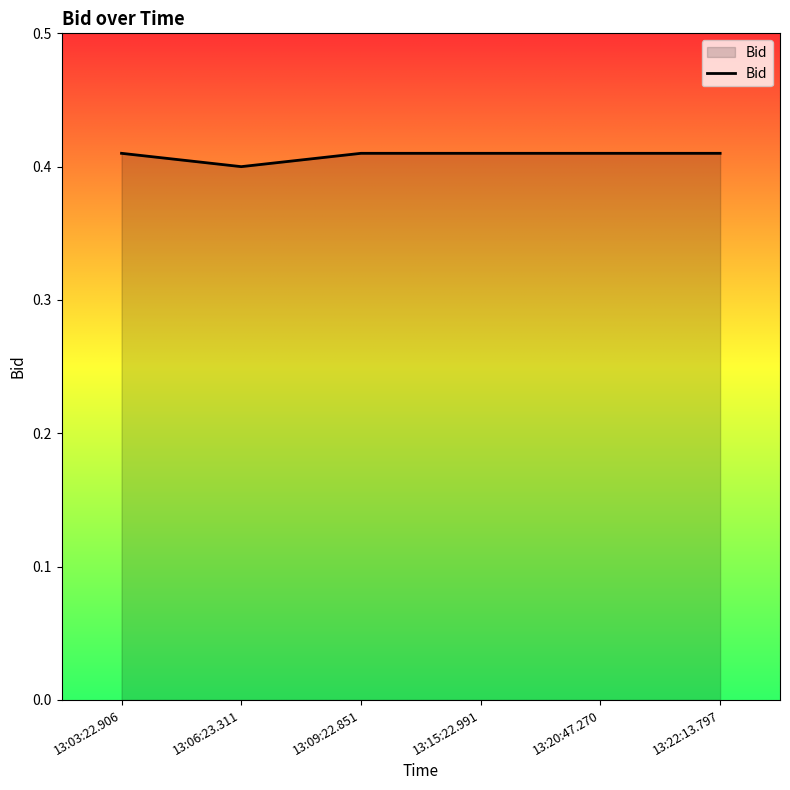

What position from the right is 13:20:47.270?

2